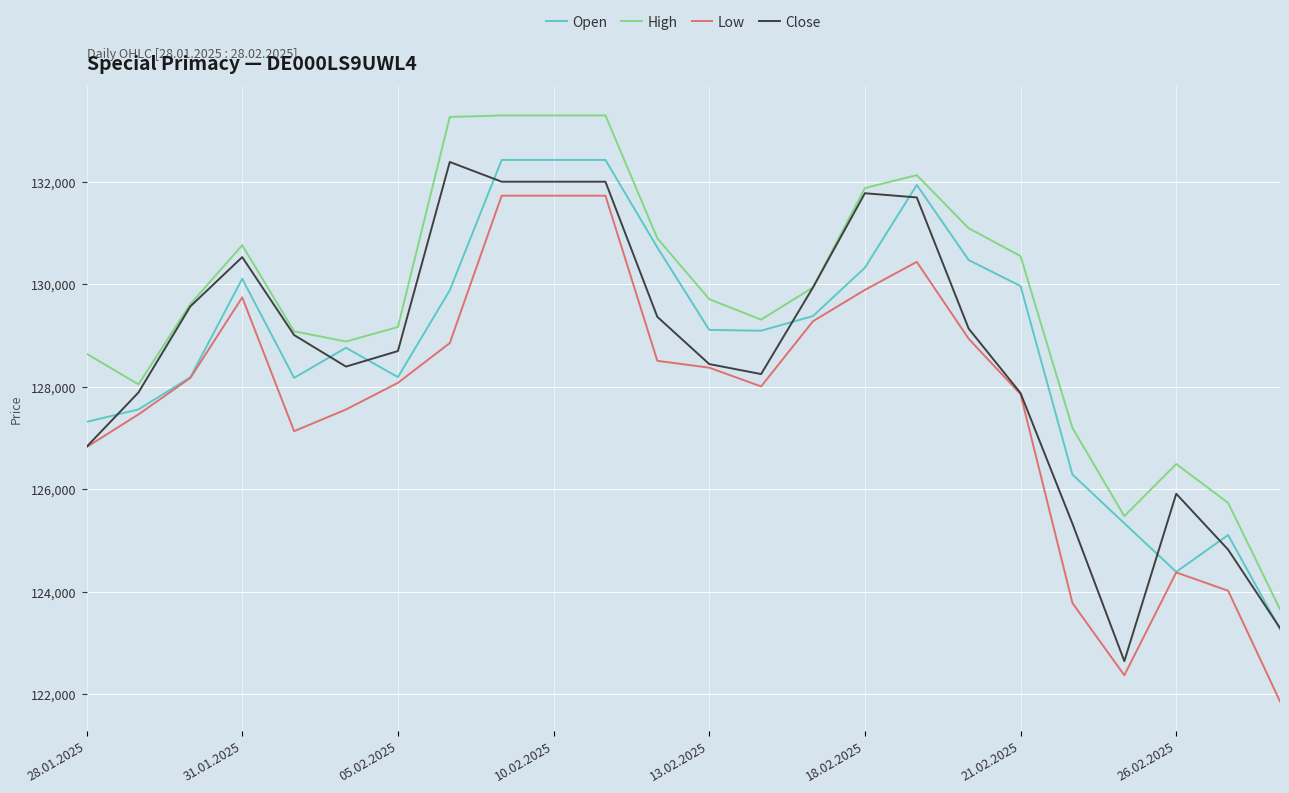

What is the maximum value for Open?

132421